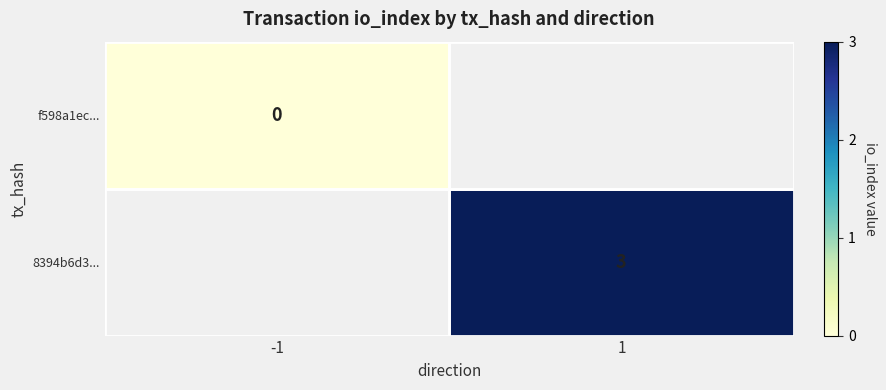

Is the value of 8394b6d3... at 1 greater than the value of f598a1ec... at -1?

Yes